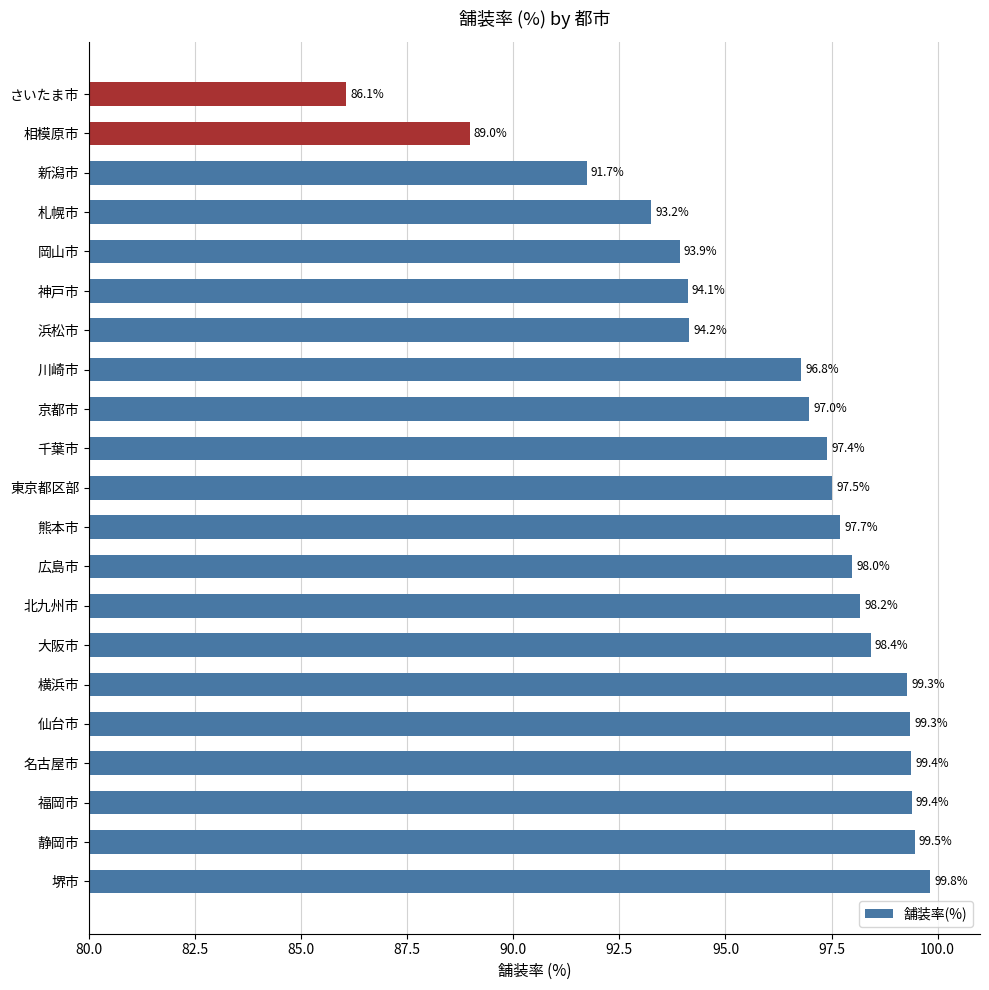

Are the bars horizontal?

Yes